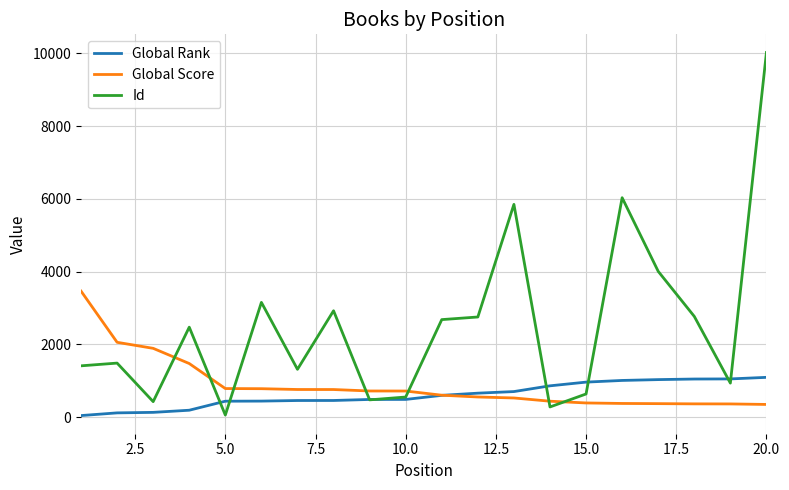

Which series ends up on top after the final intersection of Id and Global Score?

Id